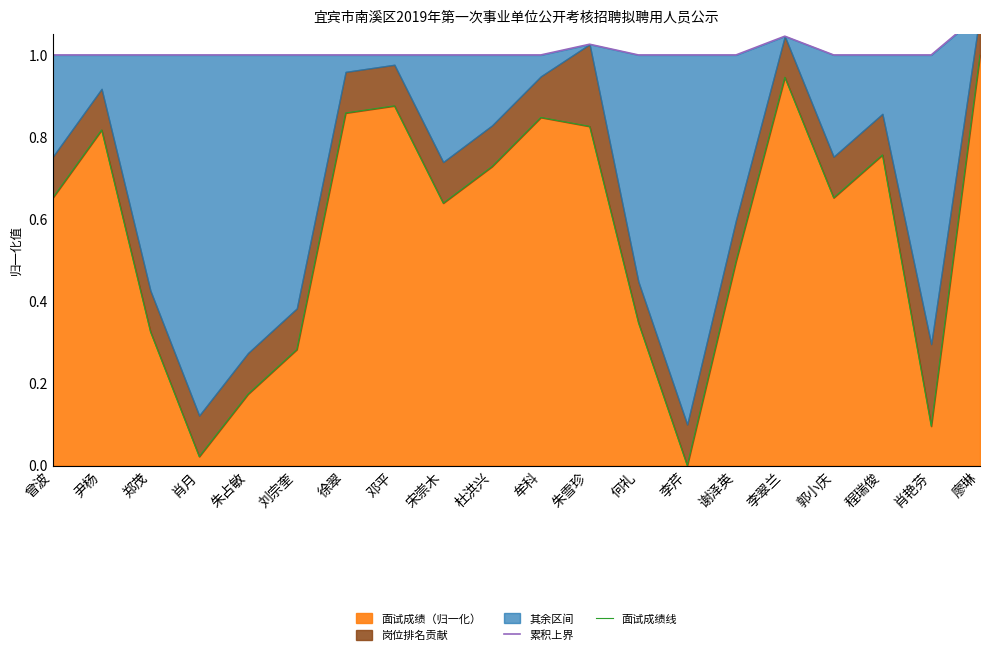

Which series has the largest total across all categories?

累积上界